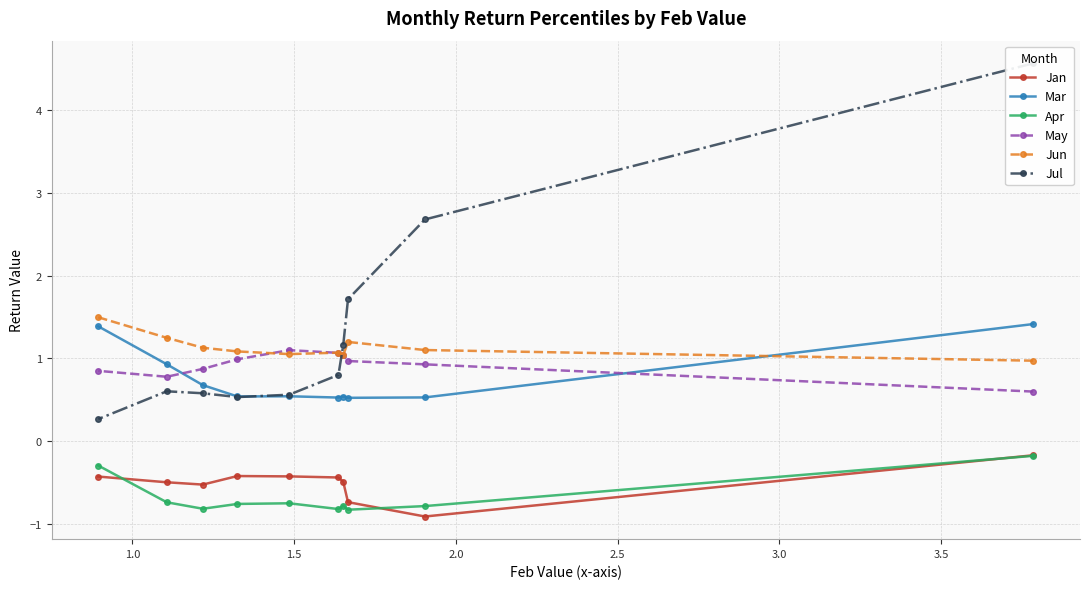

What is the value of the Jun point at the 10th from the left?

1.0